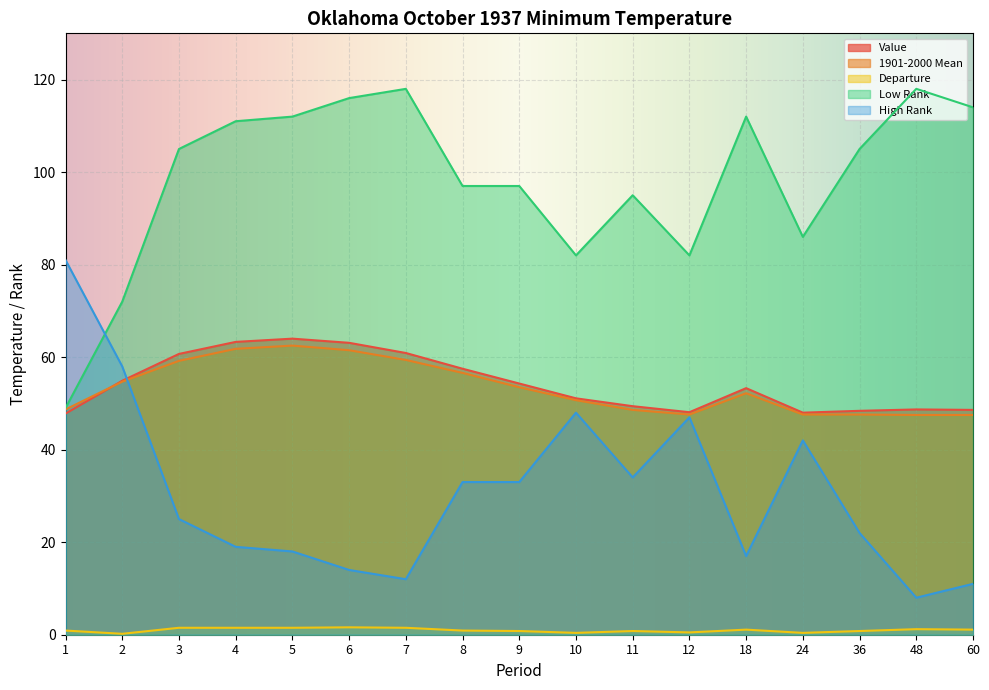

Reading left to right, list all the values displayed in this chart.

Value: 47.8	54.9	60.7	63.3	64.0	63.1	60.9	57.5	54.3	51.1	49.4	48.1	53.3	48.0	48.4	48.7	48.6
1901-2000 Mean: 48.7	54.7	59.2	61.8	62.5	61.5	59.4	56.6	53.5	50.7	48.6	47.6	52.2	47.6	47.6	47.5	47.5
Departure: 0.9	0.2	1.5	1.5	1.5	1.6	1.5	0.9	0.8	0.4	0.8	0.5	1.1	0.4	0.8	1.2	1.1
Low Rank: 49.0	72.0	105.0	111.0	112.0	116.0	118.0	97.0	97.0	82.0	95.0	82.0	112.0	86.0	105.0	118.0	114.0
High Rank: 81.0	58.0	25.0	19.0	18.0	14.0	12.0	33.0	33.0	48.0	34.0	47.0	17.0	42.0	22.0	8.0	11.0